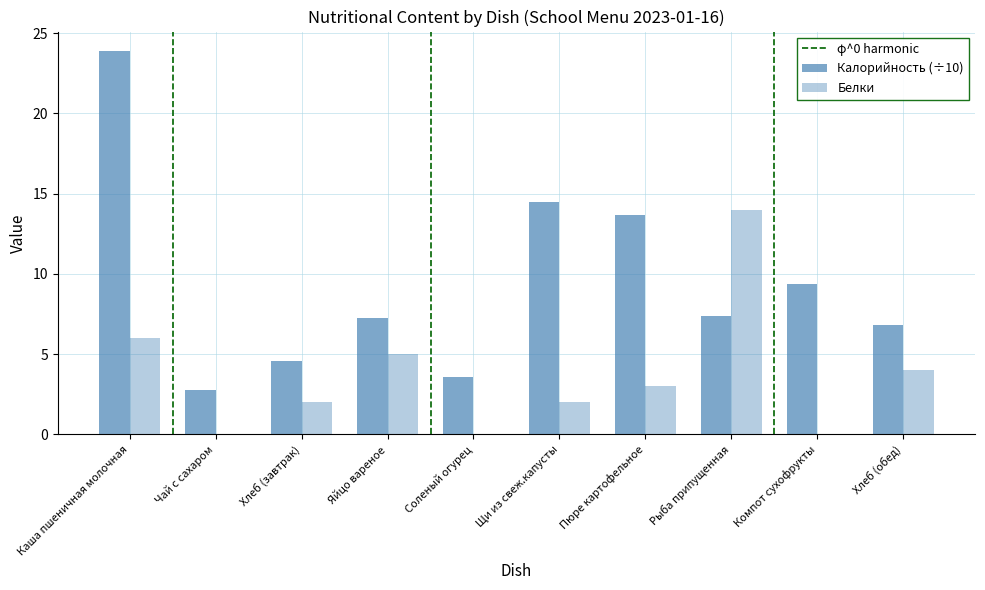

Are the bars grouped side by side (vs. stacked)?

Yes